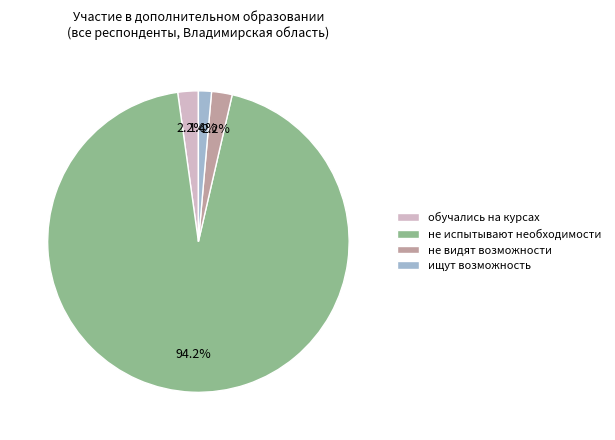

To the nearest percent, what portion does не видят возможности represent?

2%